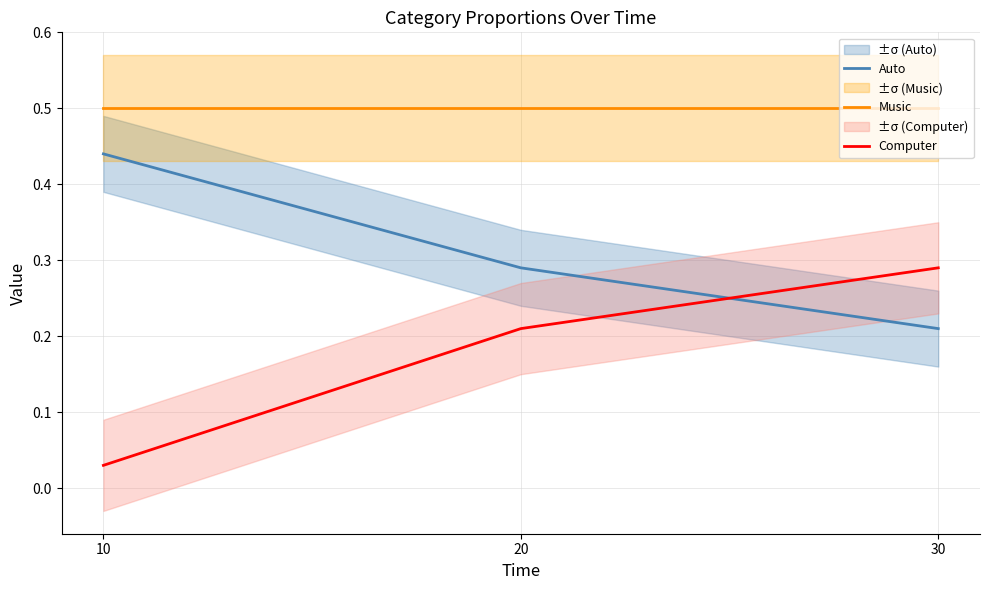

Which series has the largest range (max minus min)?

Computer